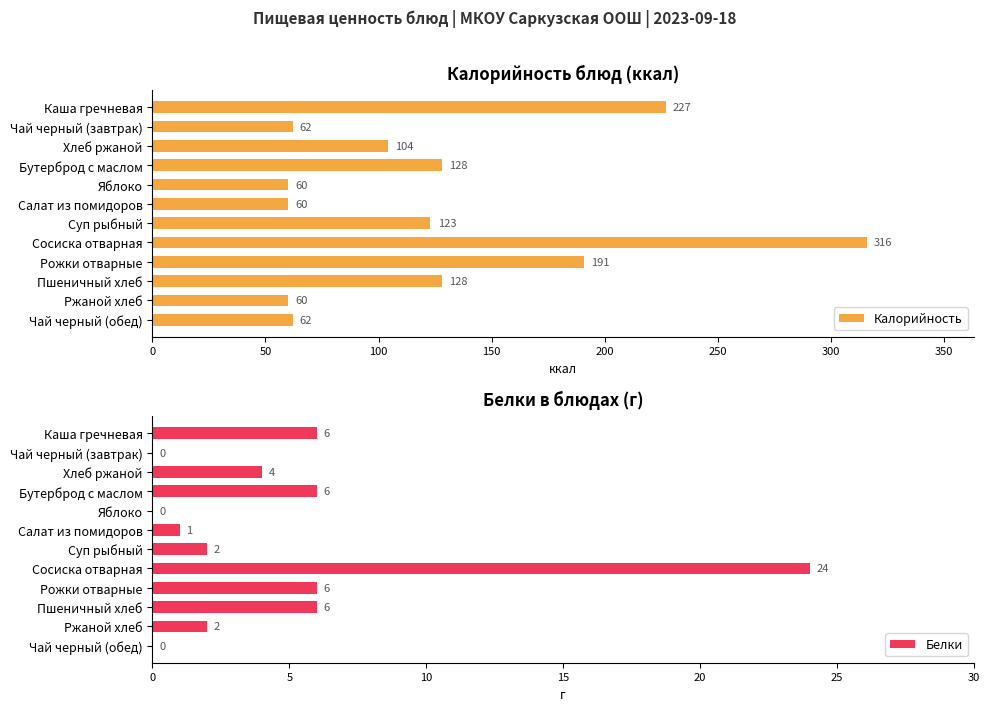

What are all the series names shown in the legend?

Калорийность, Белки